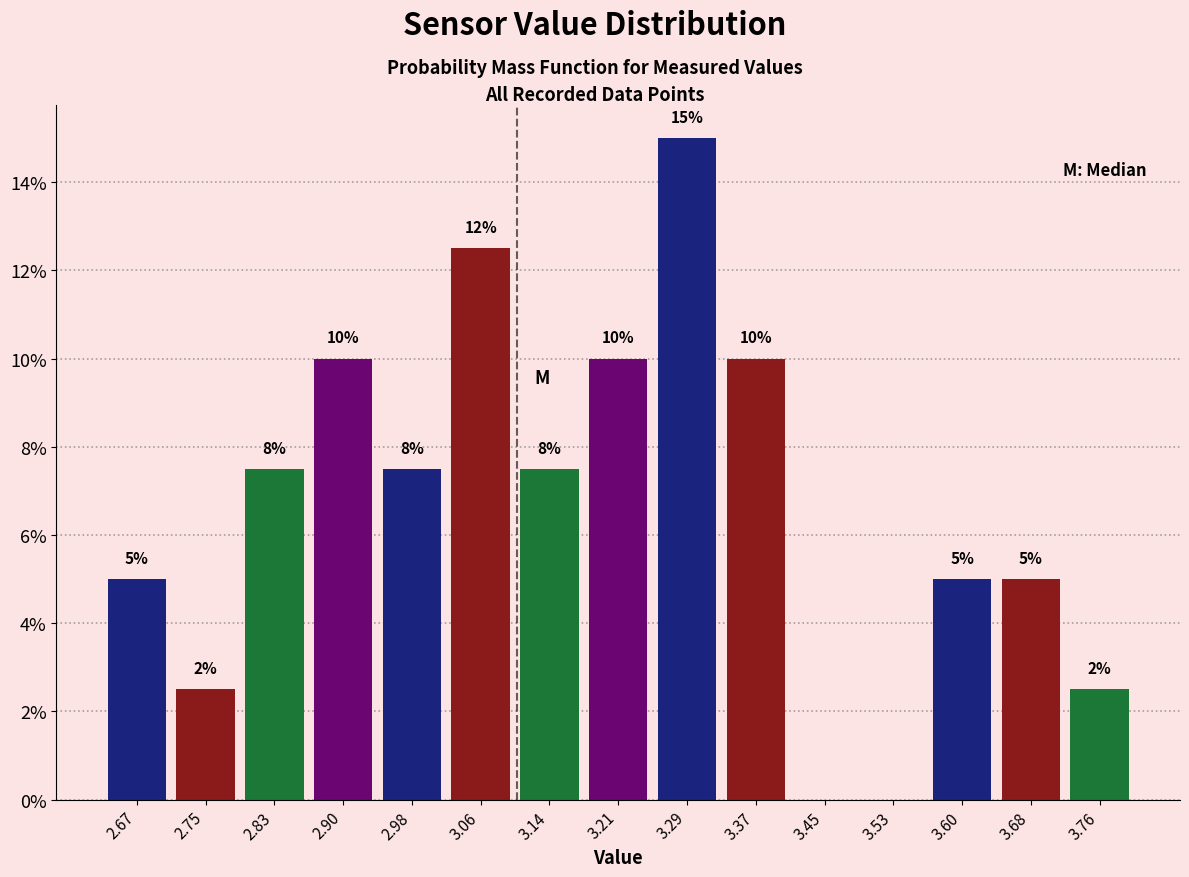

Over which range of the x-axis is the bar tallest?

3.254 to 3.332